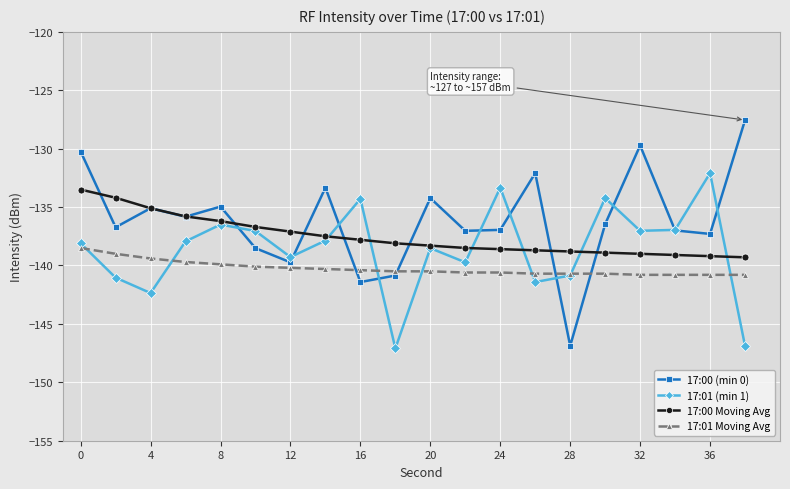

List the series in order of their peak value, highest first.

17:00 (min 0), 17:01 (min 1), 17:00 Moving Avg, 17:01 Moving Avg